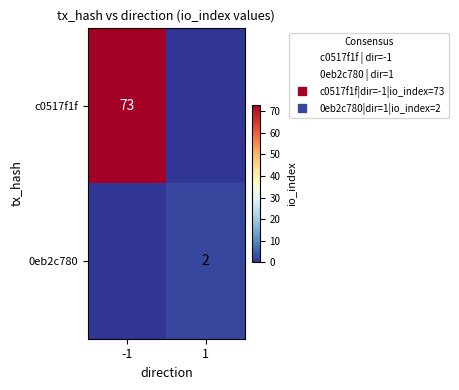

What is the highest value of the 0eb2c780 series?

2